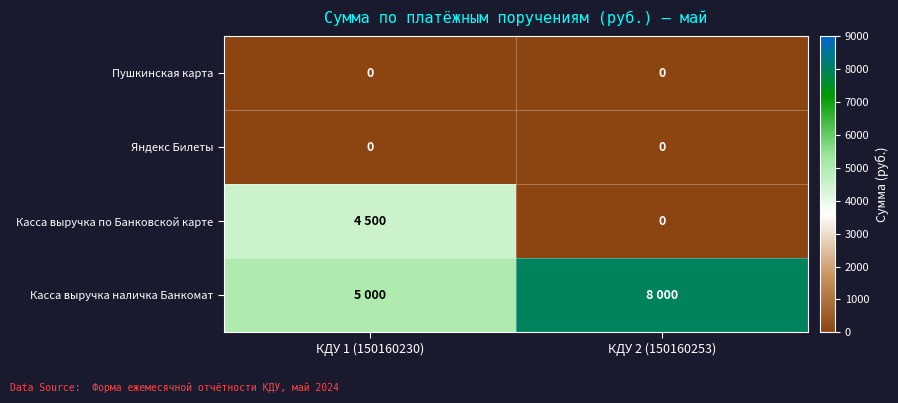

The value of Яндекс Билеты at КДУ 2 (150160253) is 0. True or false?

True